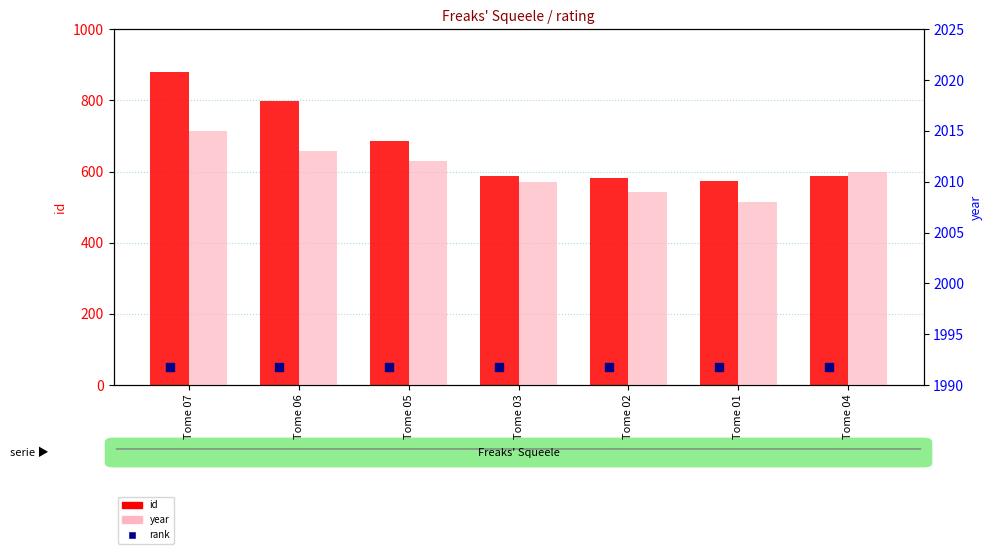

Which series has the largest total across all categories?

year